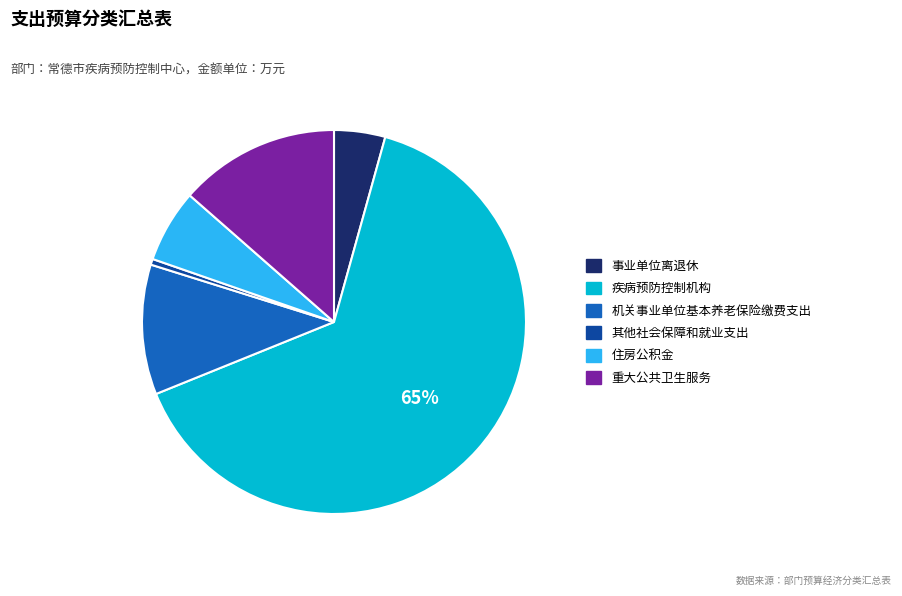

What percentage is the 住房公积金 slice, to the nearest percent?

6%